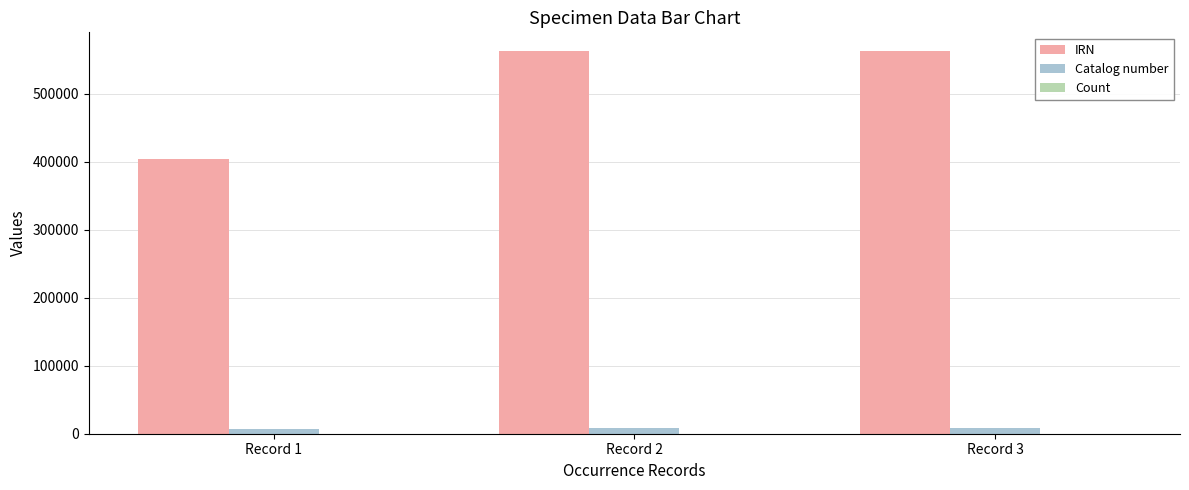

Between Record 1 and Record 2, which series saw the biggest shift?

IRN